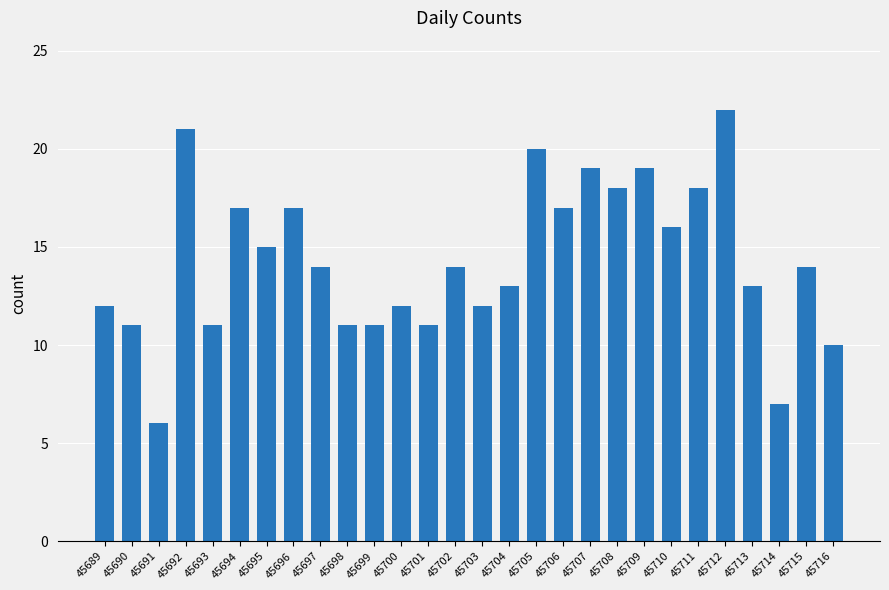

How many categories are shown in the chart?

28